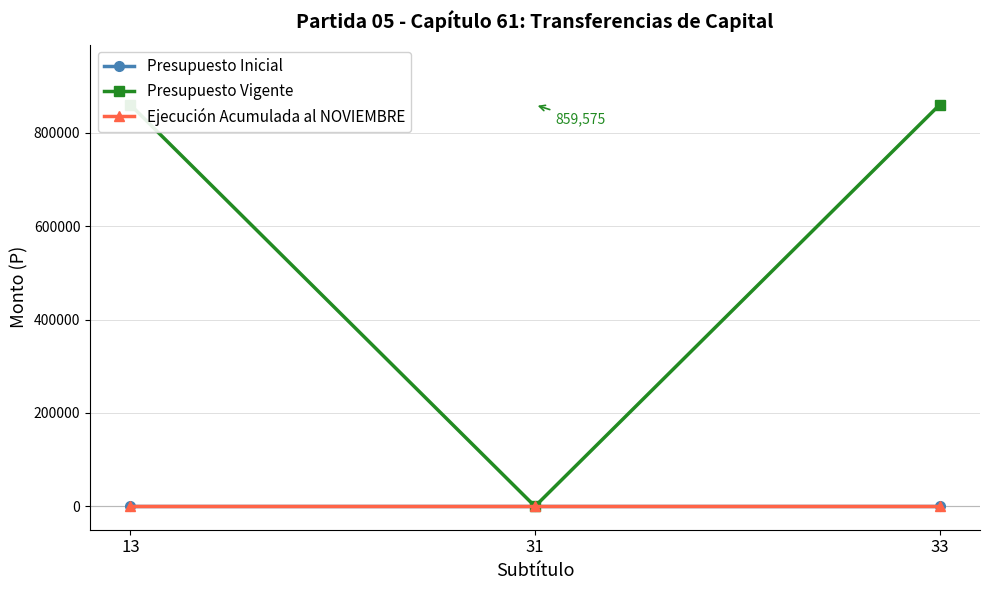

Which series has the largest total across all categories?

Presupuesto Vigente